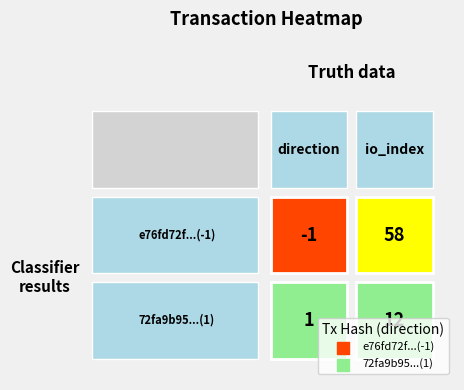

Rank the series by their maximum value, from lowest to highest.

72fa9b9529ca48b2fbba7997d83ab7b2465b5bf, e76fd72f34608157e610d656facb8bb7d9a4d66